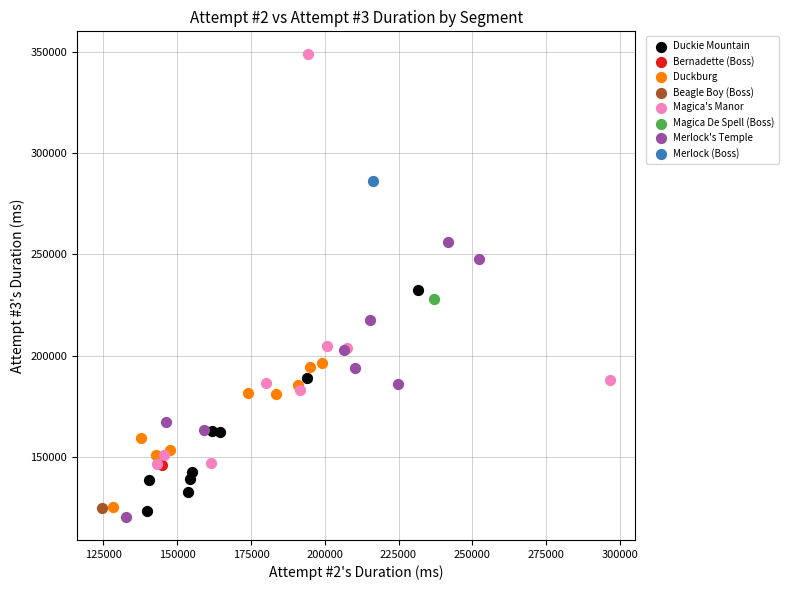

Which series reaches the maximum Y coordinate?

Magica's Manor